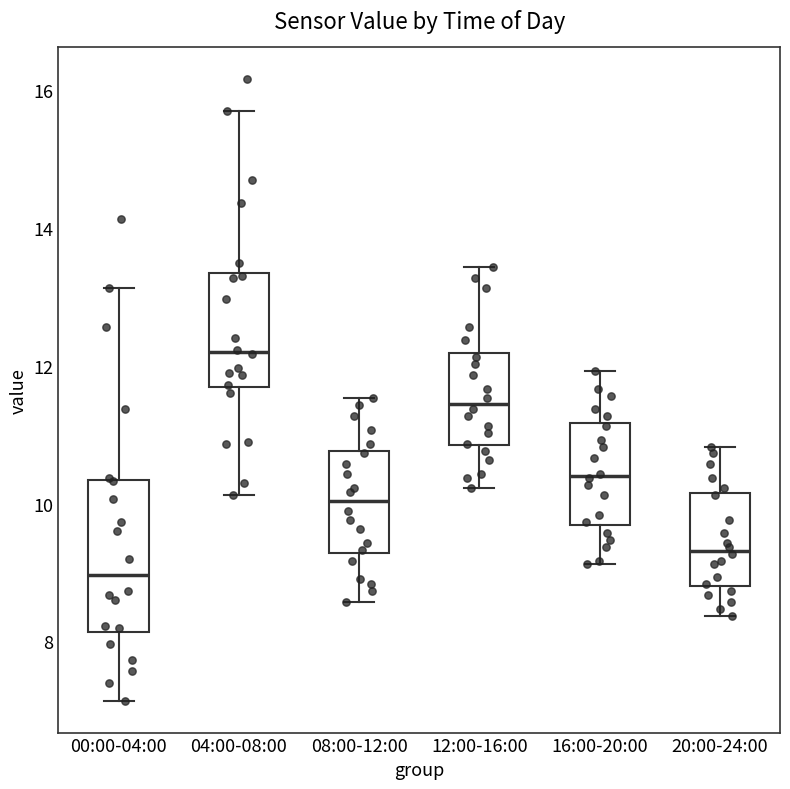

Which box has the highest median line?

04:00-08:00